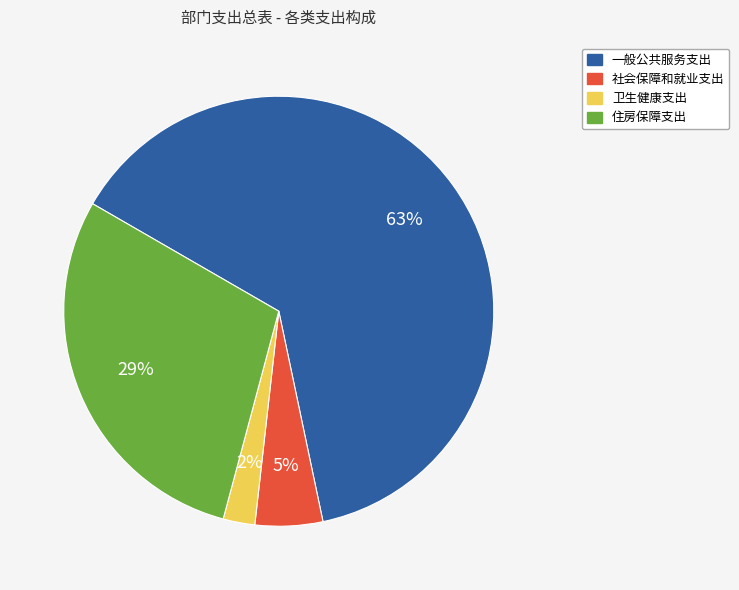

Between 卫生健康支出 and 社会保障和就业支出, which is larger?

社会保障和就业支出